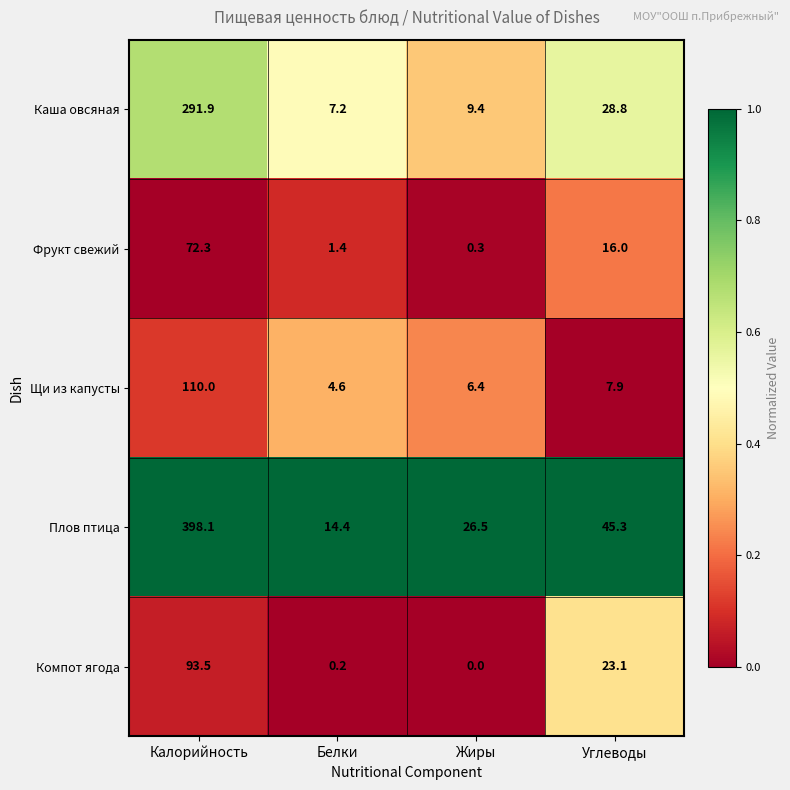

Reading left to right, extract all data points from this chart.

Каша овсяная: Калорийность=291.9	Белки=7.2	Жиры=9.4	Углеводы=28.8
Фрукт свежий: Калорийность=72.3	Белки=1.4	Жиры=0.3	Углеводы=16.0
Щи из капусты: Калорийность=110.0	Белки=4.6	Жиры=6.4	Углеводы=7.9
Плов птица: Калорийность=398.1	Белки=14.4	Жиры=26.5	Углеводы=45.3
Компот ягода: Калорийность=93.5	Белки=0.2	Жиры=0.0	Углеводы=23.1